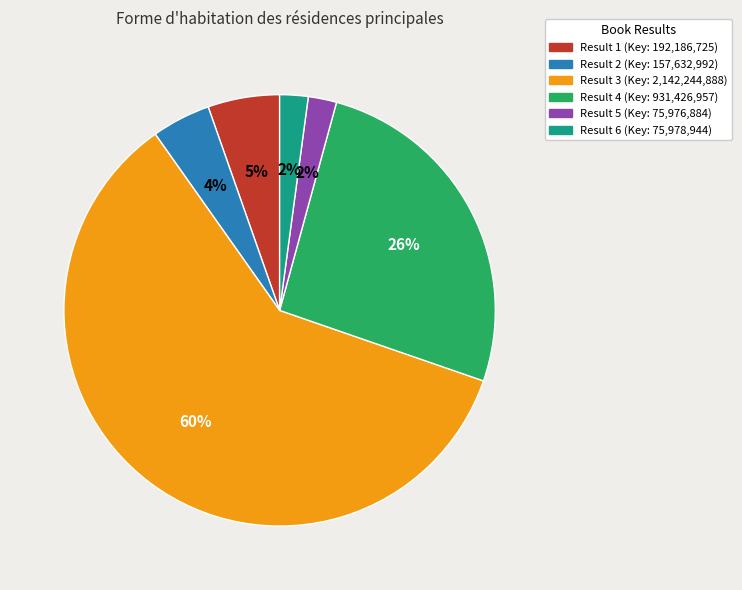

Is there a majority slice in this chart?

Yes